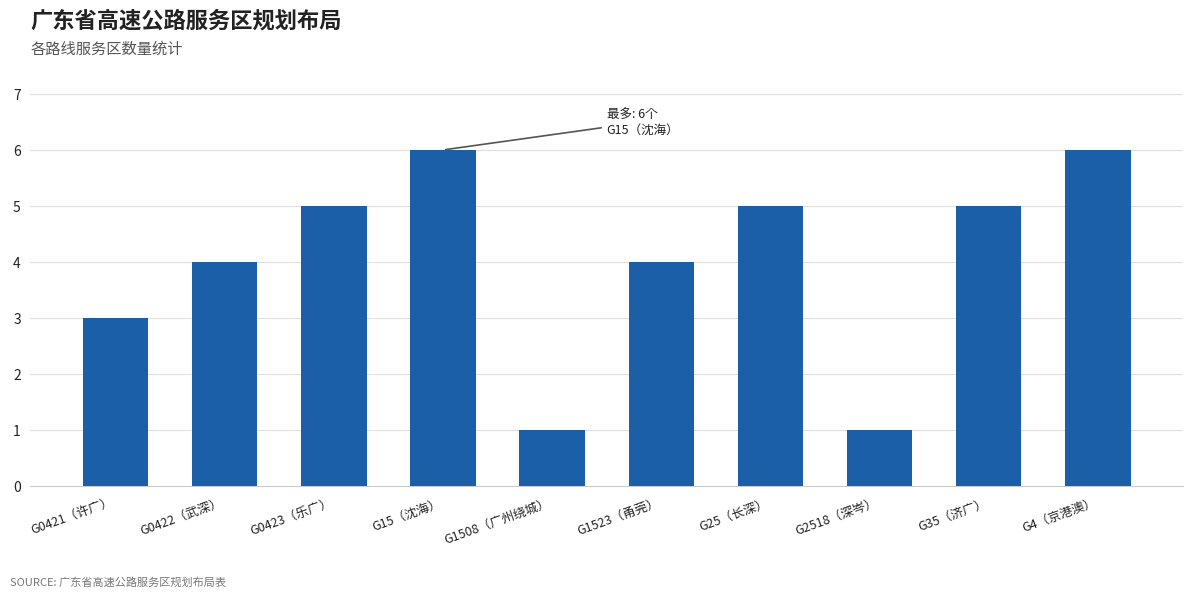

Reading left to right, transcribe all the data shown in this chart.

3	4	5	6	1	4	5	1	5	6